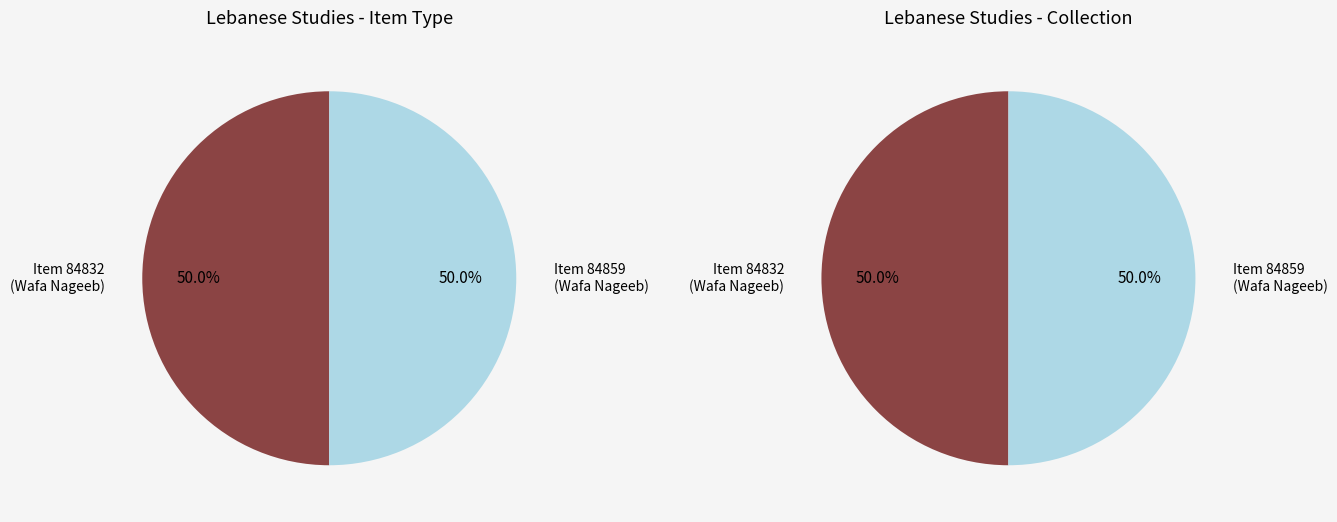

Which category has the biggest portion of the pie?

84859